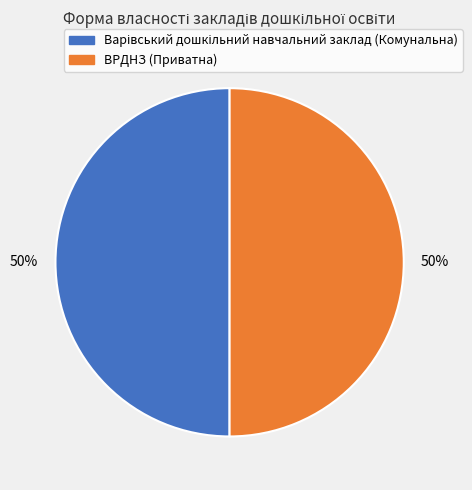

To the nearest percent, what is the average slice percentage?

50%